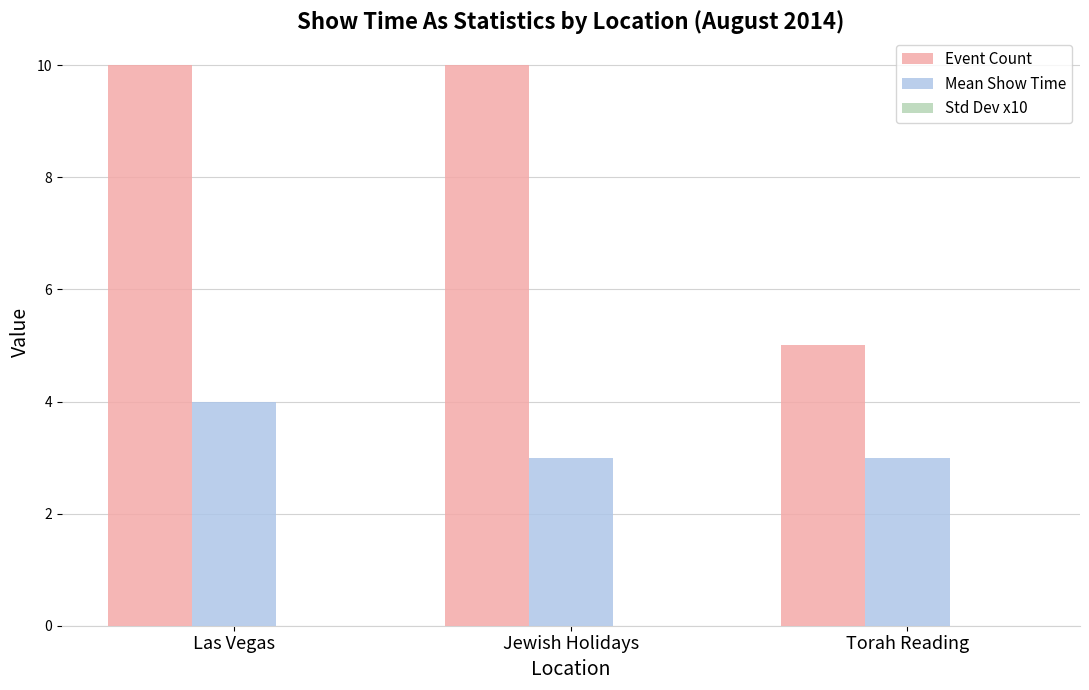

What is the difference between the highest and lowest values at Jewish Holidays?

7